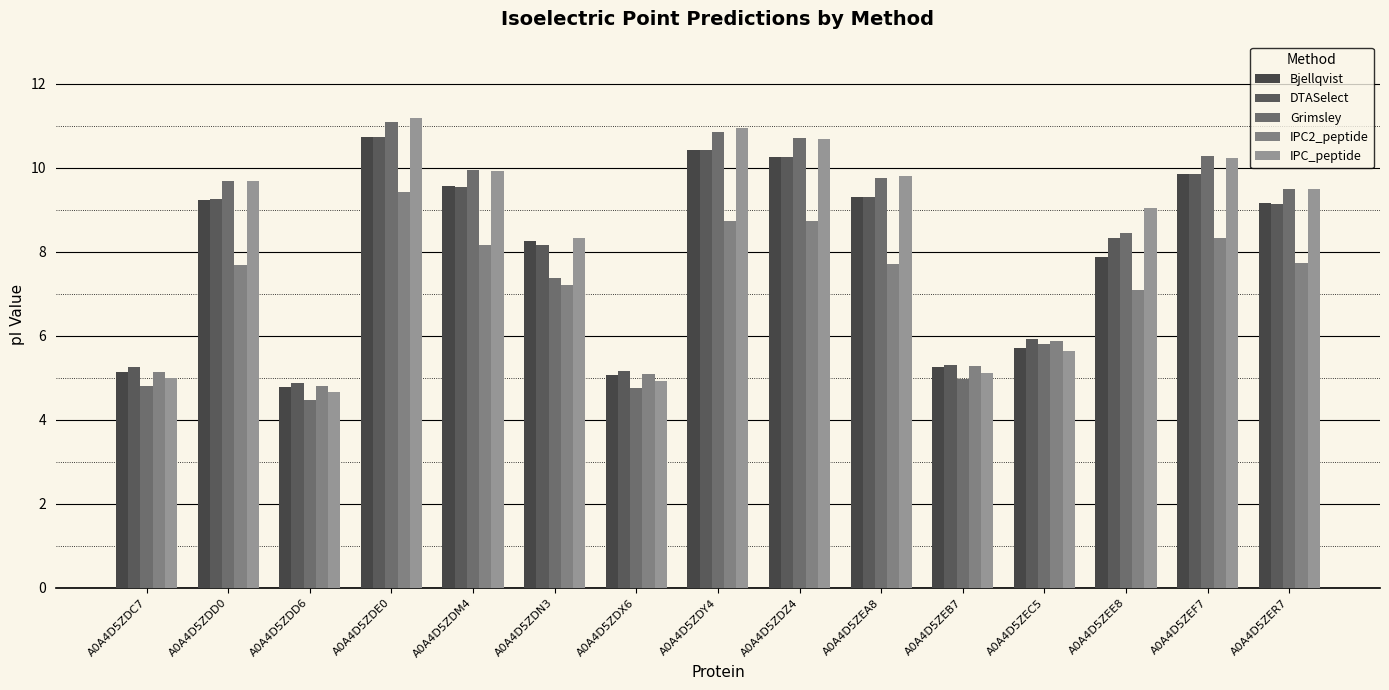

What is the label of the 7th bar from the left?

A0A4D5ZDX6